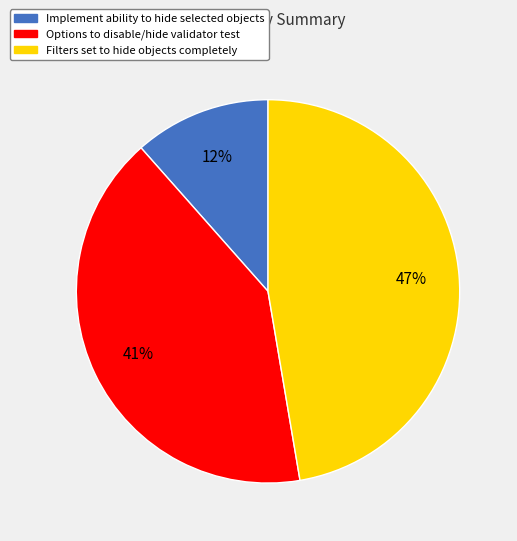

What is the largest slice in the pie chart?

Filters set to hide objects completely